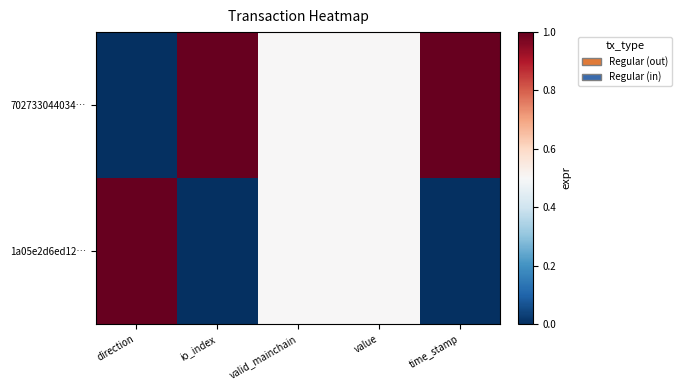

Reading left to right, transcribe all the data shown in this chart.

702733044034…: direction=0.0	io_index=1.0	valid_mainchain=0.5	value=0.5	time_stamp=1.0
1a05e2d6ed12…: direction=1.0	io_index=0.0	valid_mainchain=0.5	value=0.5	time_stamp=0.0